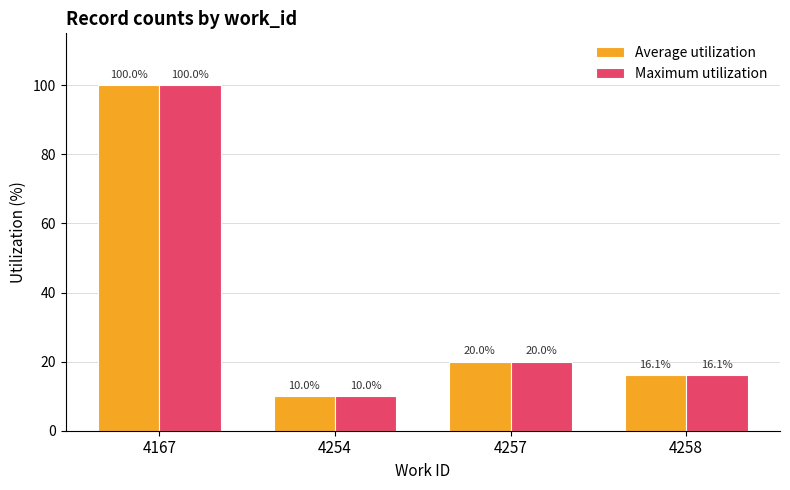

List the labels in order of Maximum utilization value, largest first.

4167, 4257, 4258, 4254